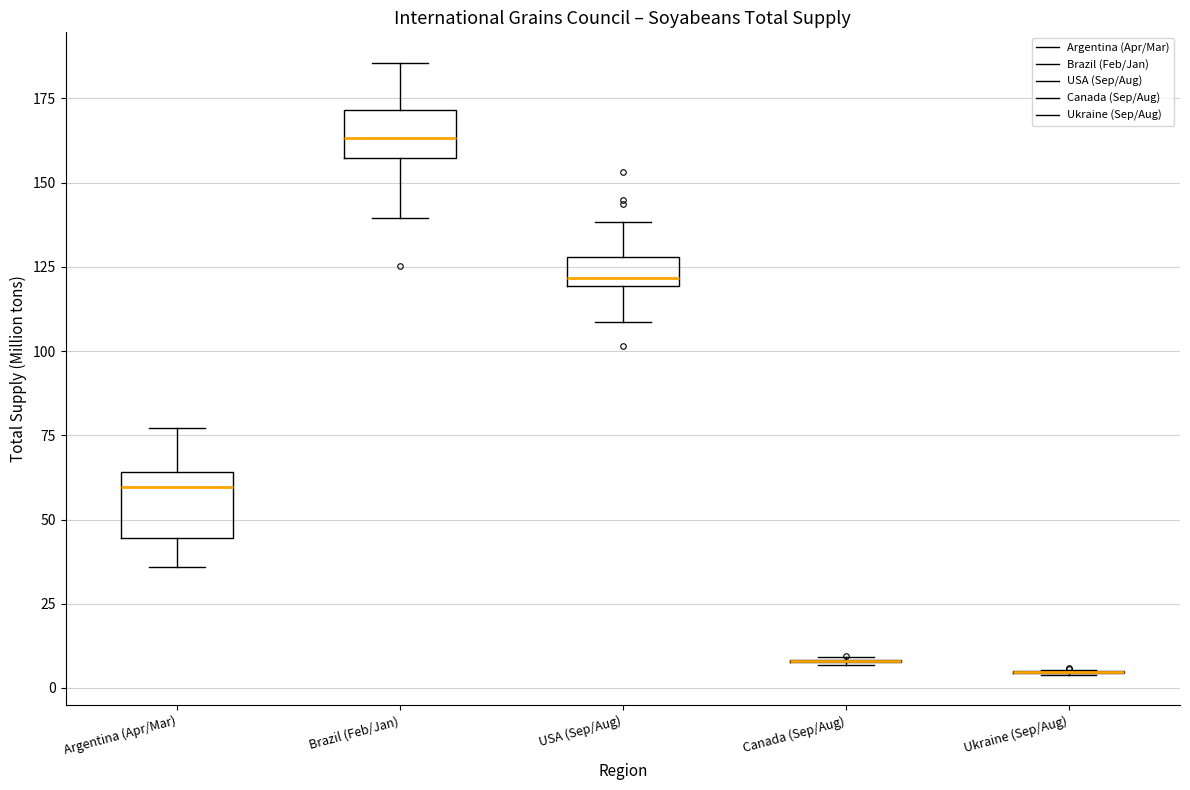

Reading left to right, read every box against the y-axis: the position of its median line, the range the box covers, and the ends of its whiskers. The values are not printed on the chart, so give them approximately, as read against the axis.

Argentina (Apr/Mar): median 60, box 45 to 65, whiskers 35 to 75
Brazil (Feb/Jan): median 165, box 155 to 170, whiskers 140 to 185
USA (Sep/Aug): median 120 (just above the box's lower edge), box 120 to 130, whiskers 110 to 140
Canada (Sep/Aug): box collapsed to a line at 10, whiskers 5 to 10
Ukraine (Sep/Aug): box collapsed to a line at 5, whiskers 5 to 5